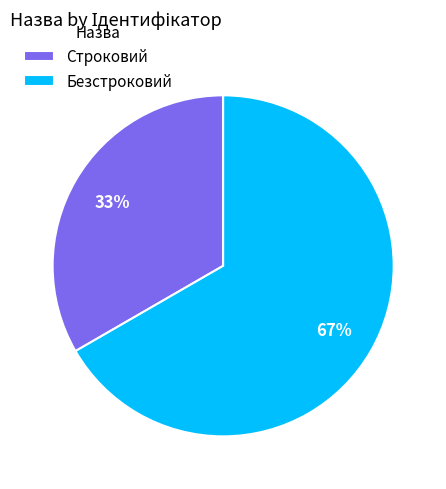

Which category has the biggest portion of the pie?

Безстроковий